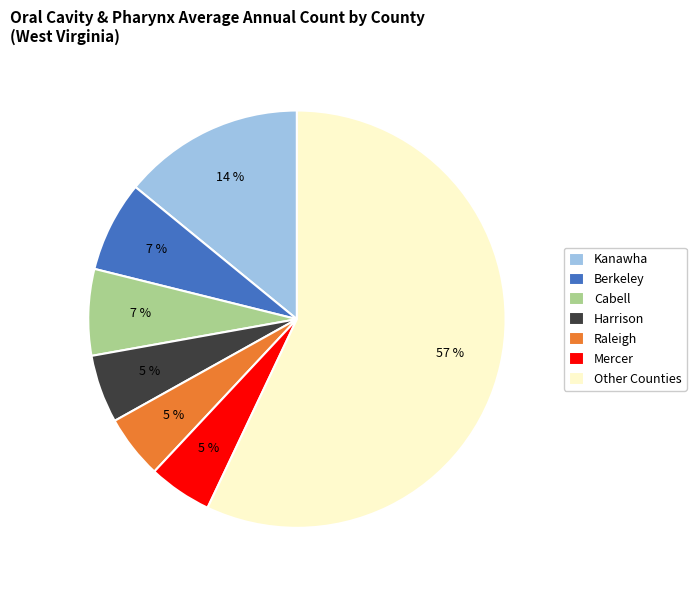

The Kanawha slice represents 2% of the pie. True or false?

False